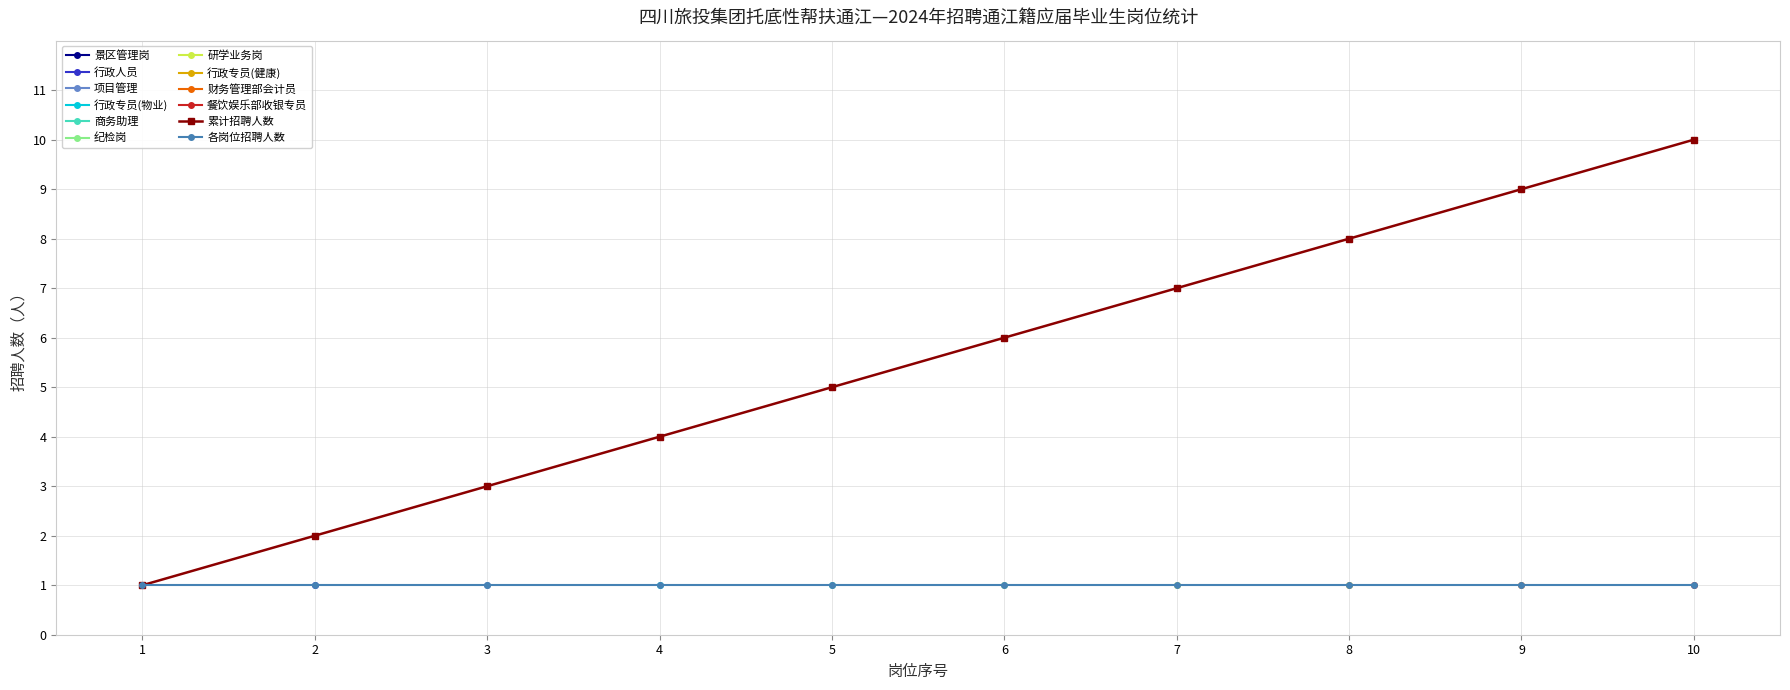

True or false: 累计招聘人数 has a value of 2 at 1.

False